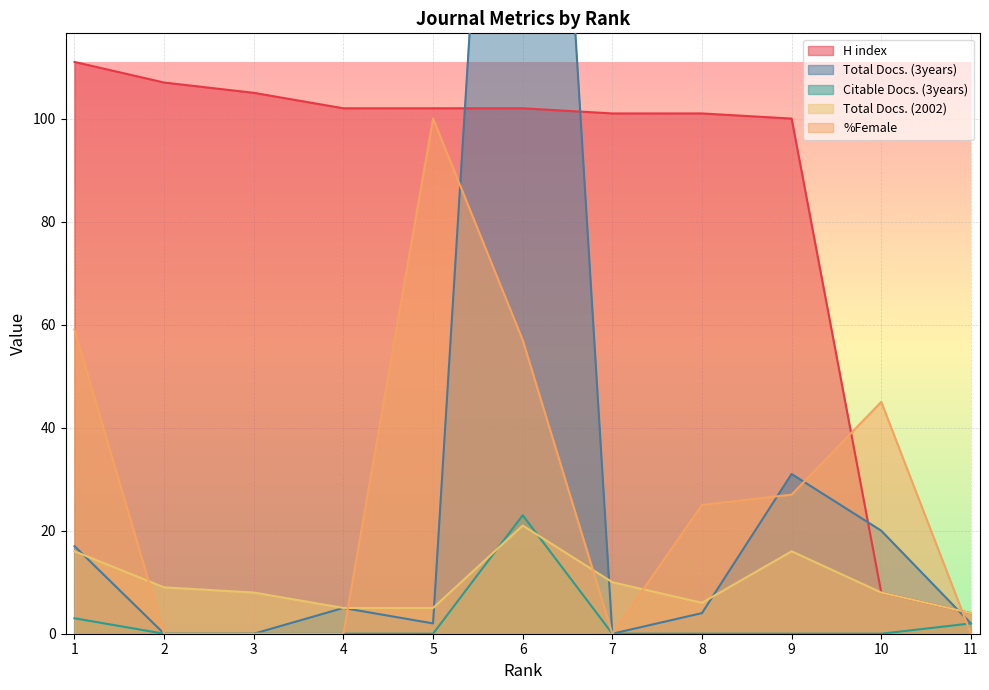

Does the chart display data point markers on the line(s)?

No